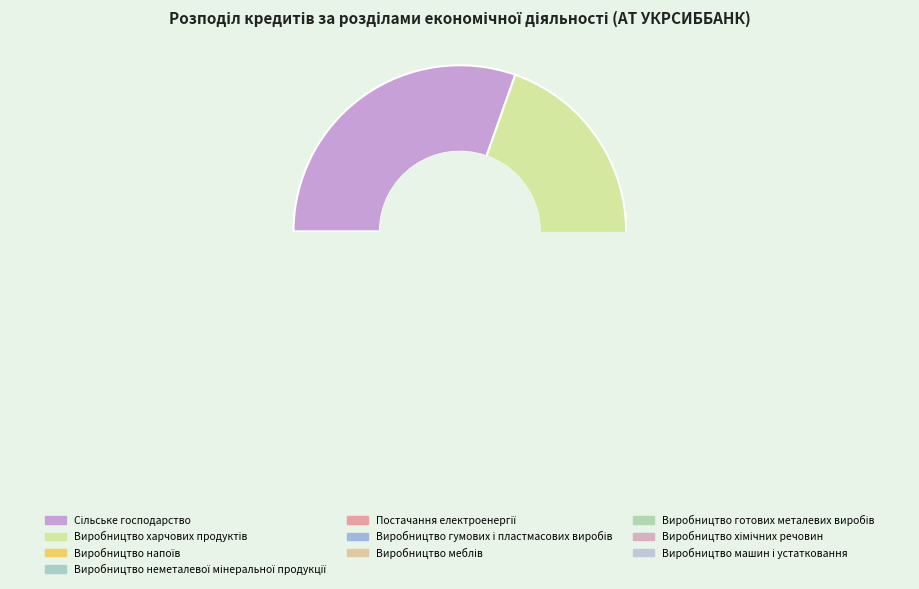

What is the change in value from Постачання електроенергії to Виробництво гумових і пластмасових виробів?

-22209